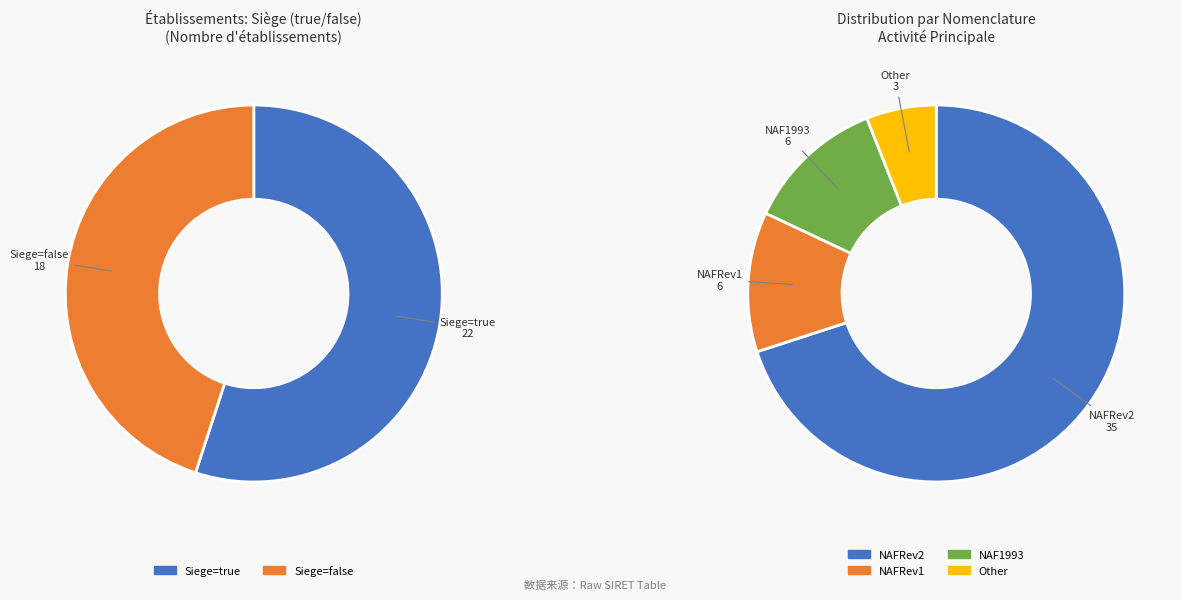

How many segments does this pie chart have?

2